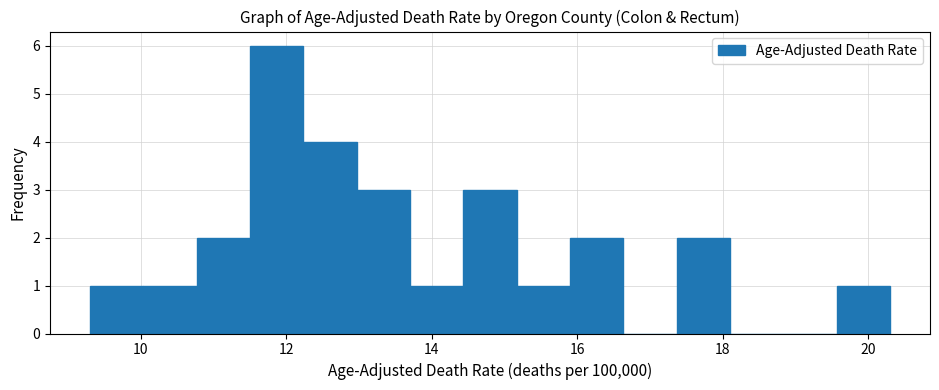

Around what value on the x-axis is the tallest bar? Give the approximate position of its centre, as read against the axis.

11.8